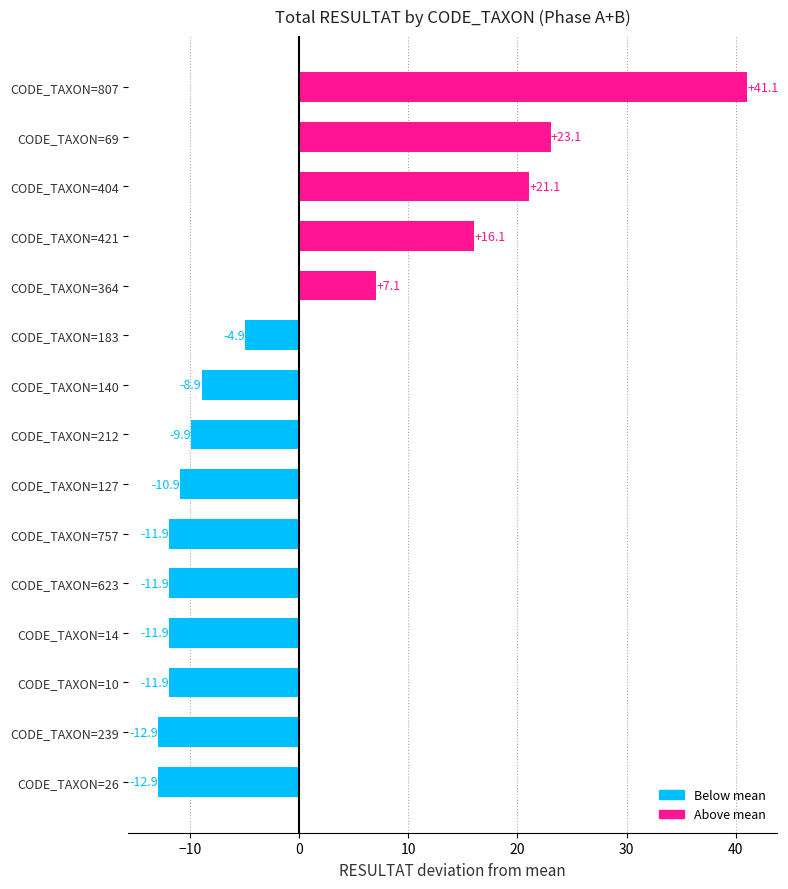

Count the number of data series in this chart.

1